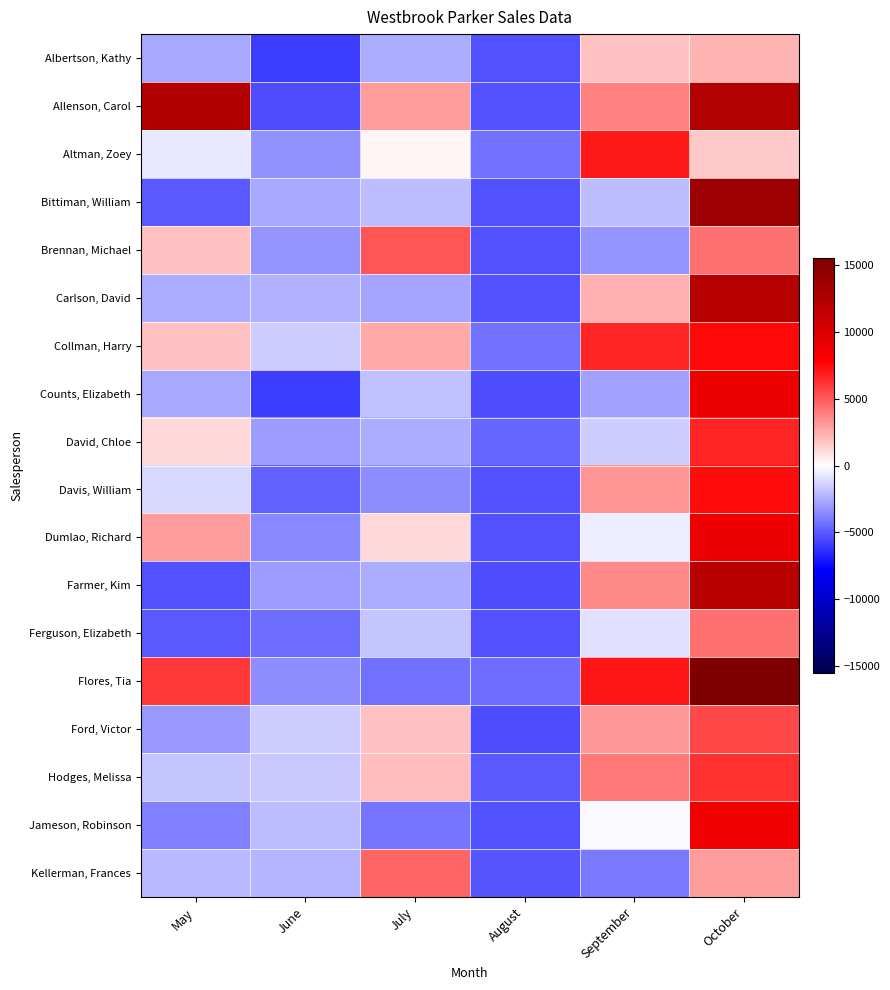

Between August and May, which is larger?

May